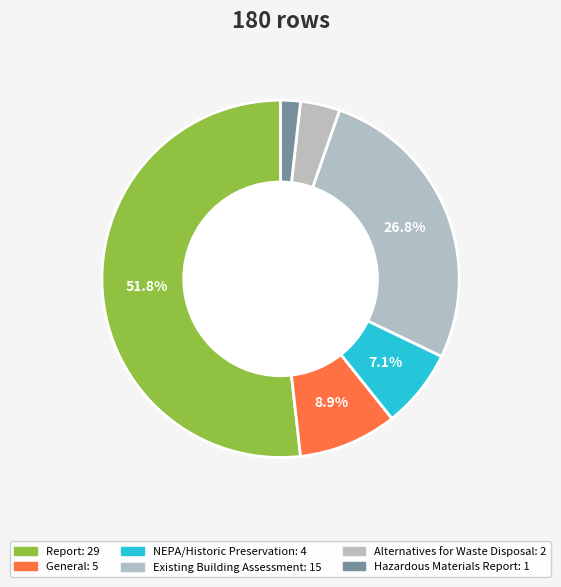

To the nearest percent, what is the average slice percentage?

17%